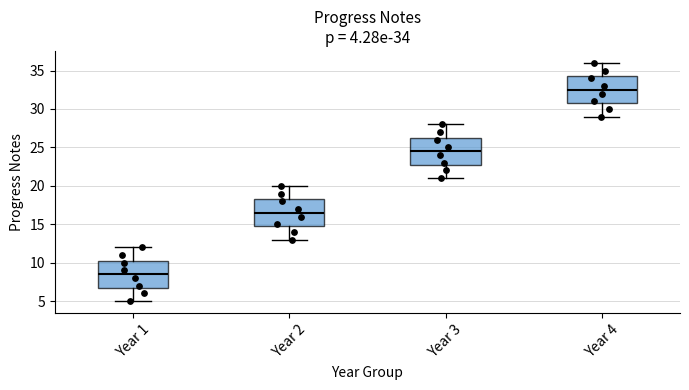

Which box's median line is the lowest?

Year 1